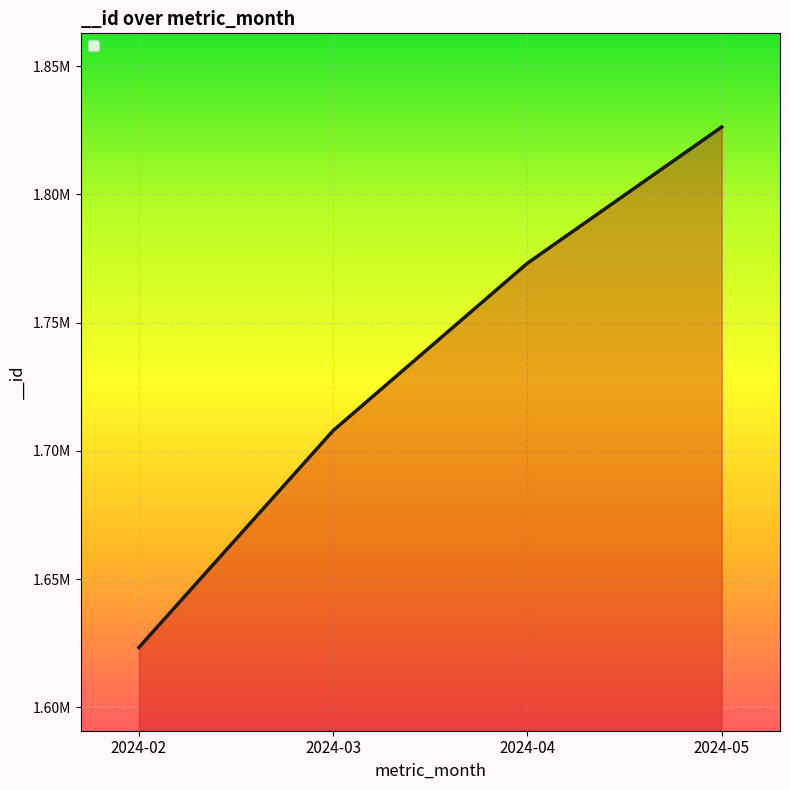

How many lines are shown in the chart?

1